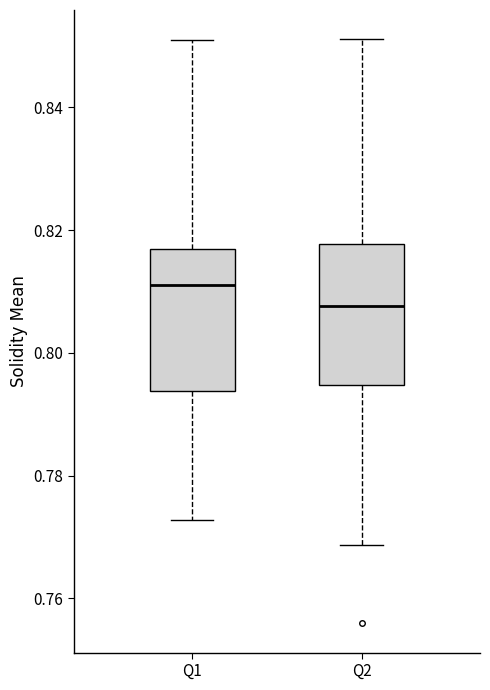

Reading left to right, read every box against the y-axis: the position of its median line, the range the box covers, and the ends of its whiskers. The values are not printed on the chart, so give them approximately, as read against the axis.

Q1: median 0.812, box 0.794 to 0.816, whiskers 0.772 to 0.850
Q2: median 0.808, box 0.794 to 0.818, whiskers 0.768 to 0.852